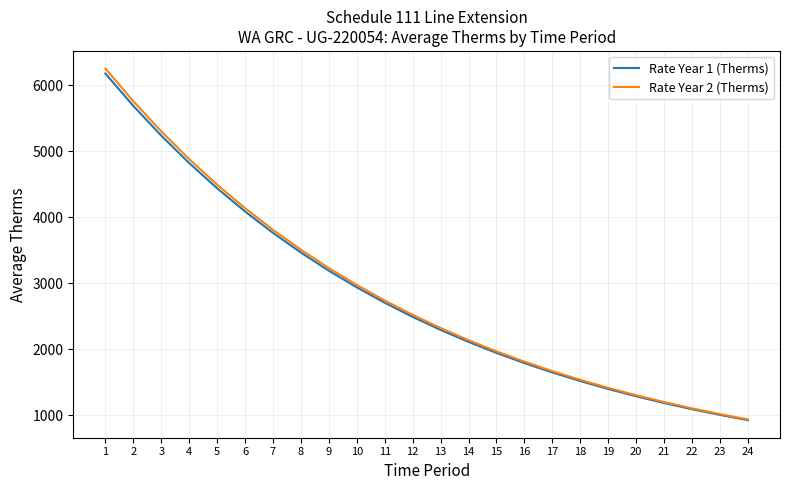

How many lines are shown in the chart?

2